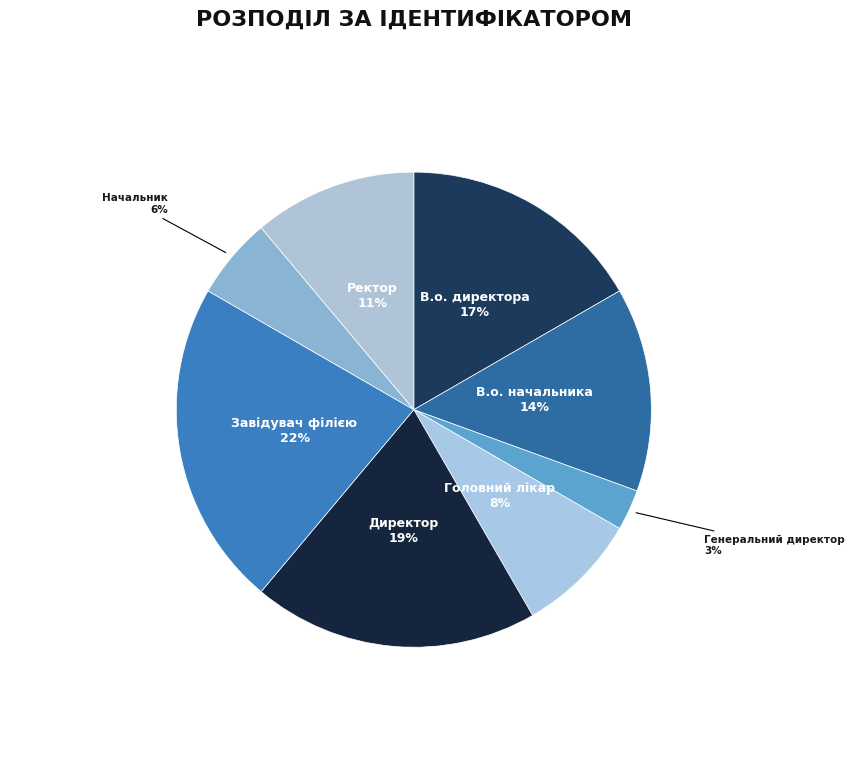

To the nearest percent, what is the difference between the largest and smallest slice percentages?

19%